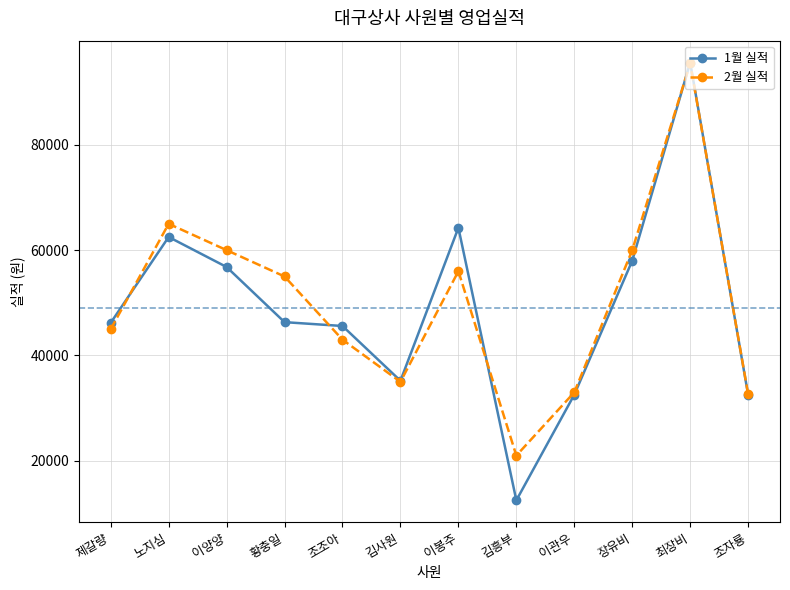

Which category has the lowest value in the 2월 실적 series?

김흥부